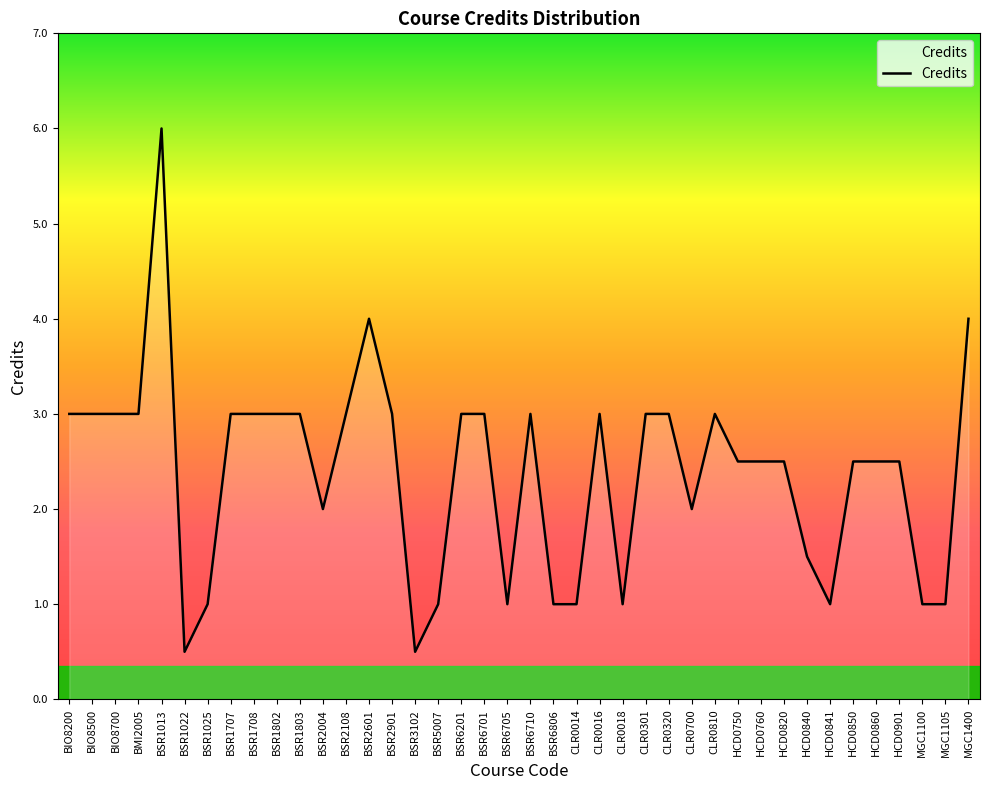

What is the difference between the values at BSR5007 and BSR3102?

0.5